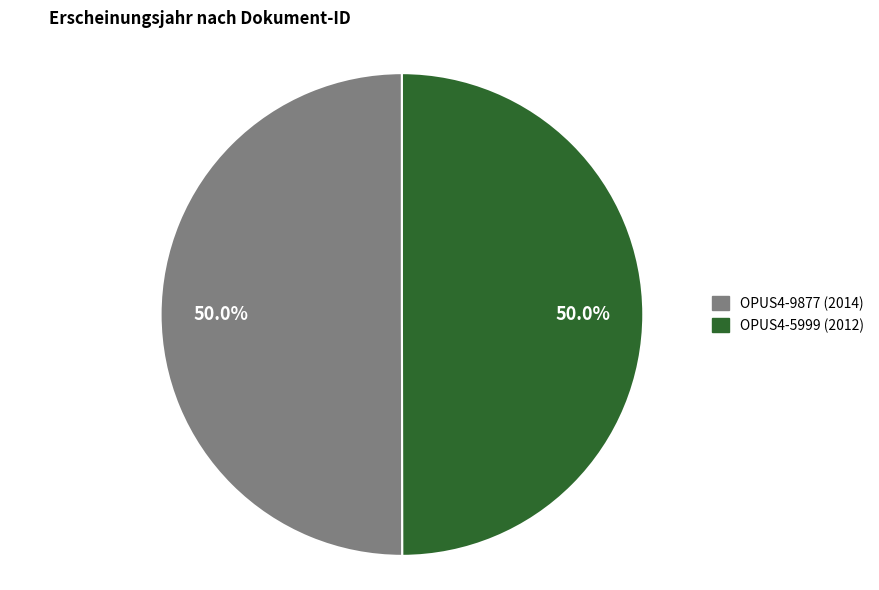

Approximately how many times larger is the value at OPUS4-5999 compared to OPUS4-9877?

1.0